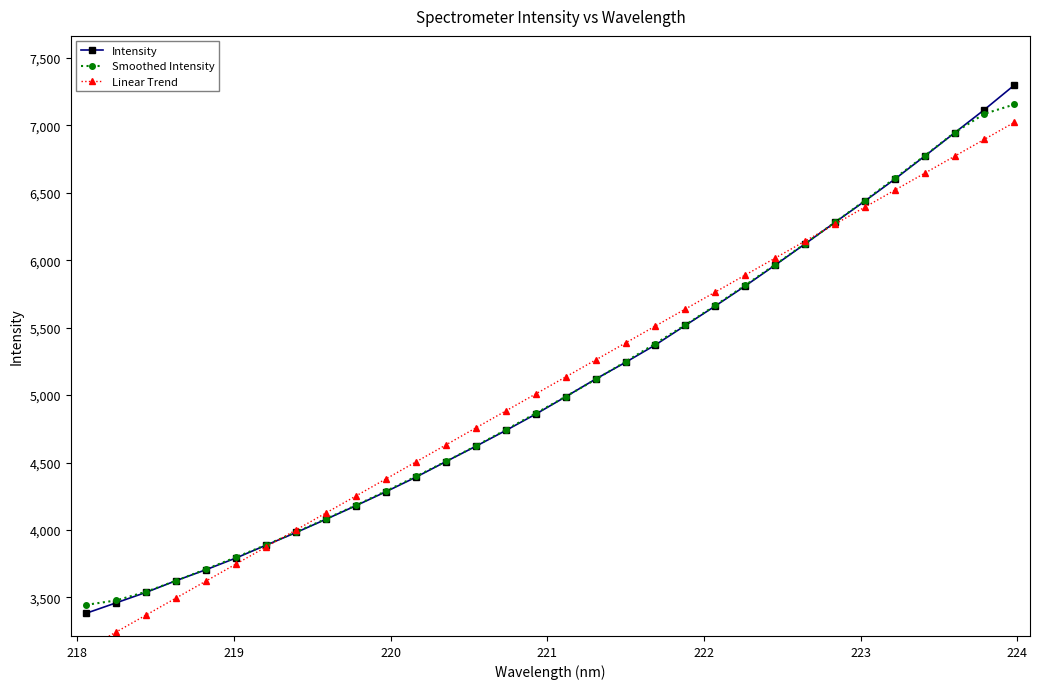

What is the value of the Smoothed Intensity point at the 32nd from the left?

7155.3